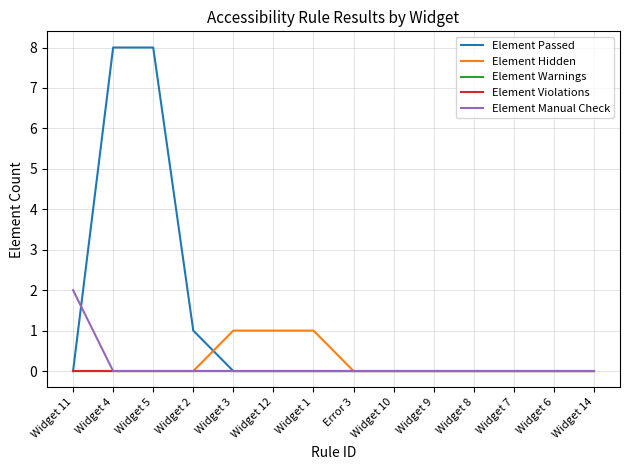

True or false: Element Warnings and Element Violations cross at least once.

False